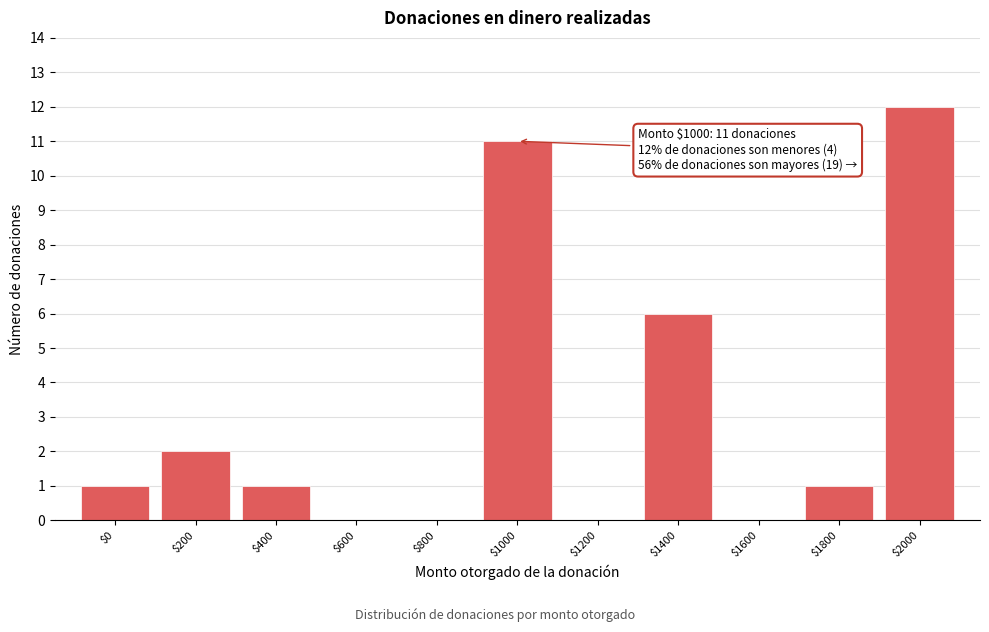

Which label corresponds to the largest value in the chart?

$2000